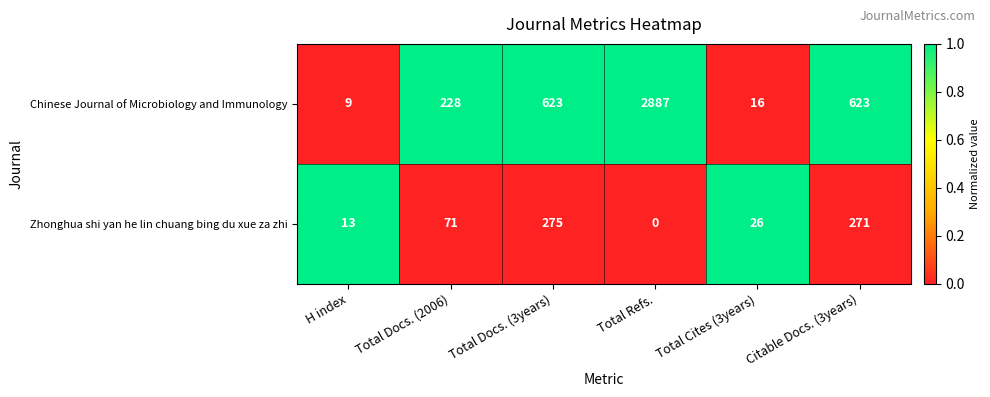

What value does the Chinese Journal of Microbiology and Immunology series have at Total Docs. (2006)?

228